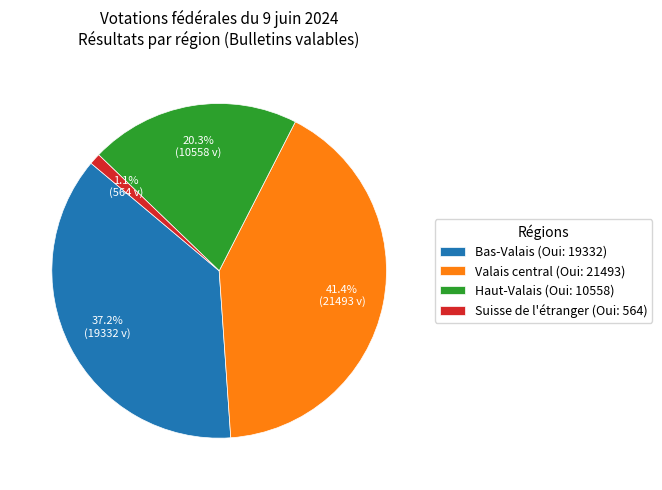

To the nearest percent, what is the difference between the largest and smallest slice percentages?

40%